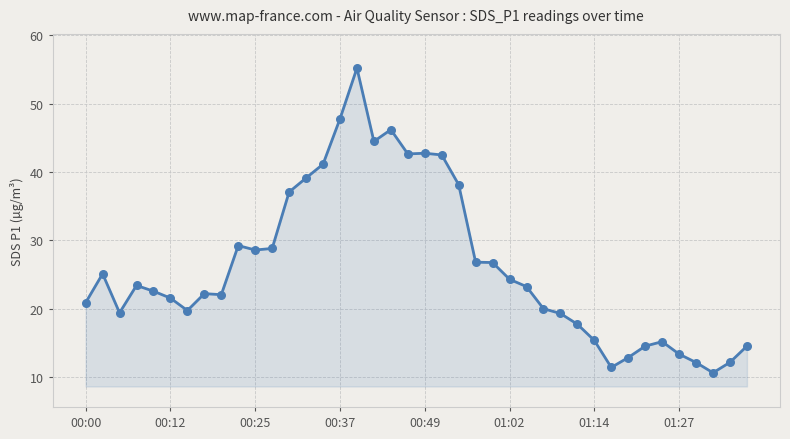

What is the maximum value shown in the chart?

55.2